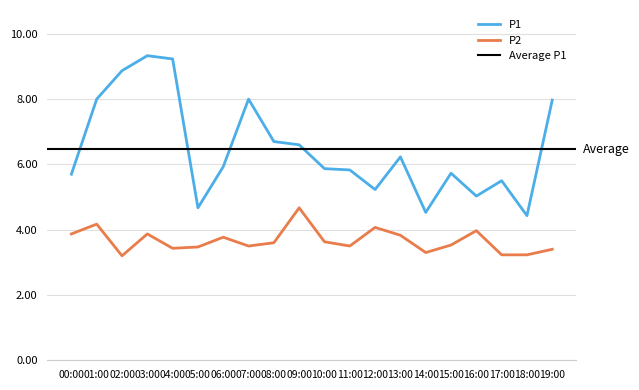

Where is the first local maximum for P2?

01:00